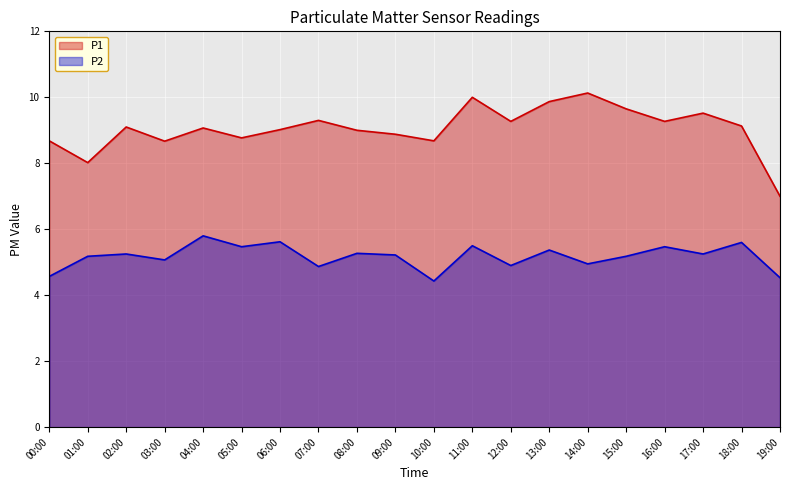

List the labels in order of P1 value, smallest first.

19:00, 01:00, 03:00, 00:00, 10:00, 05:00, 09:00, 08:00, 06:00, 04:00, 02:00, 18:00, 12:00, 16:00, 07:00, 17:00, 15:00, 13:00, 11:00, 14:00